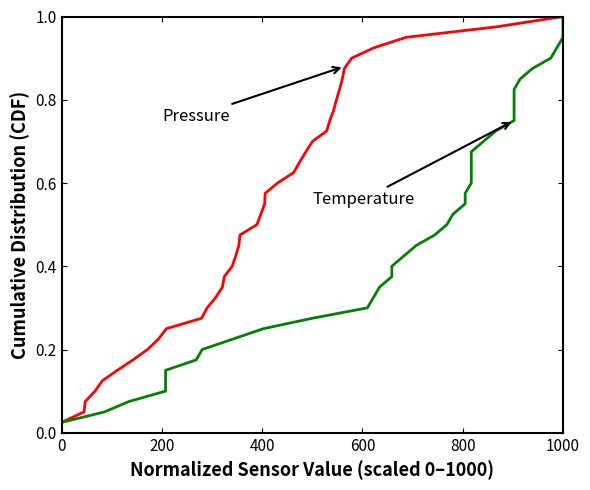

True or false: Pressure has a value of 0.0 at 200.

False